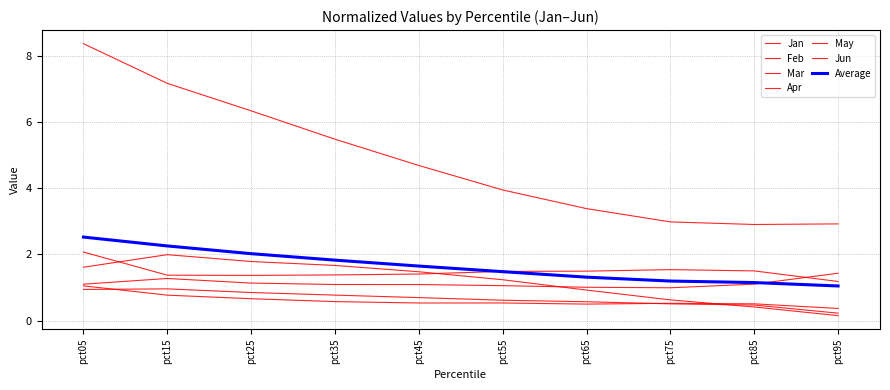

What is the difference between the Apr values at pct25 and pct95?

0.2